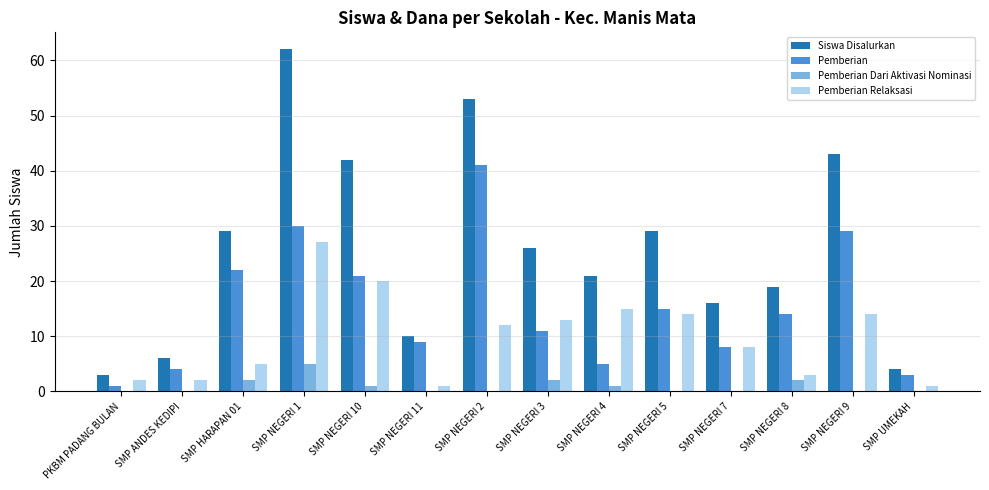

Reading left to right, extract all data points from this chart.

Siswa Disalurkan: 3	6	29	62	42	10	53	26	21	29	16	19	43	4
Pemberian: 1	4	22	30	21	9	41	11	5	15	8	14	29	3
Pemberian Dari Aktivasi Nominasi: 0	0	2	5	1	0	0	2	1	0	0	2	0	0
Pemberian Relaksasi: 2	2	5	27	20	1	12	13	15	14	8	3	14	1